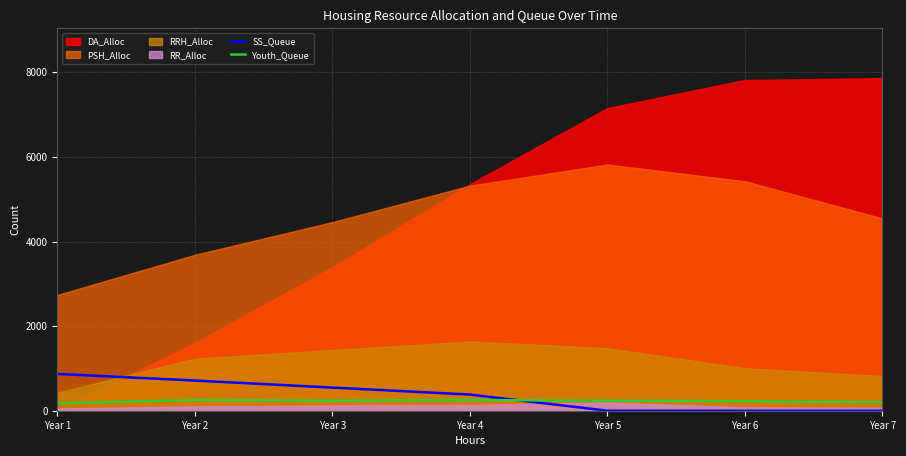

Reading right to left, extract all data points from this chart.

SS_Queue: 0	0	0	382	547	713	870
Youth_Queue: 200	224	237	253	238	252	176